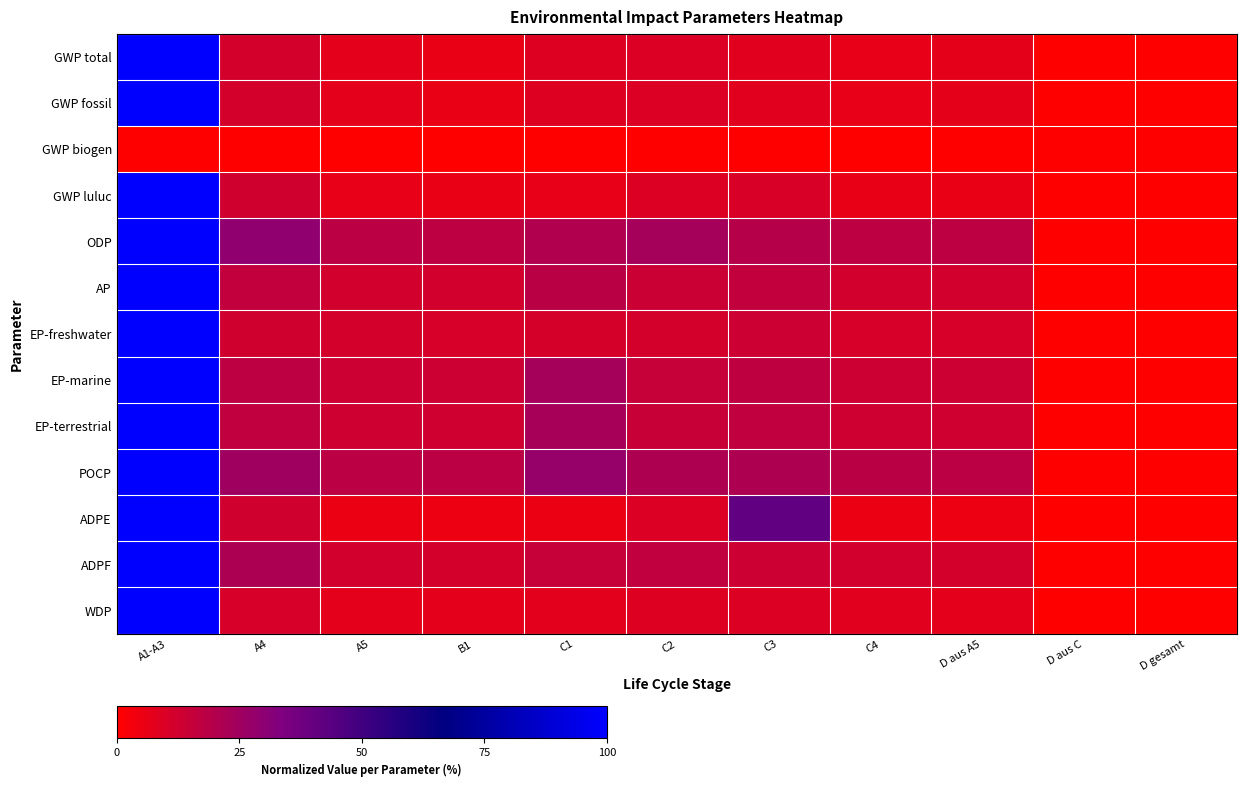

At which category does the chart reach its peak across all series?

A1-A3